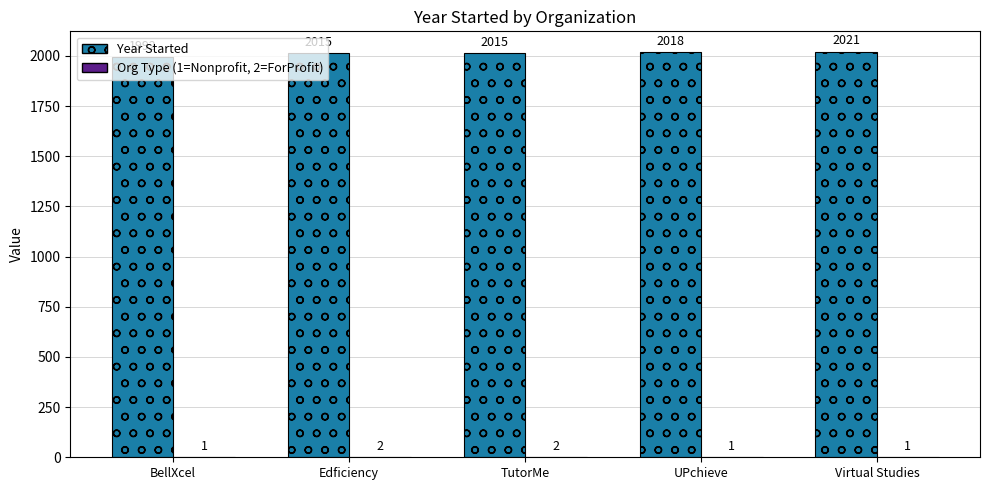

Which series changed the most between Edficiency and UPchieve?

Year Started